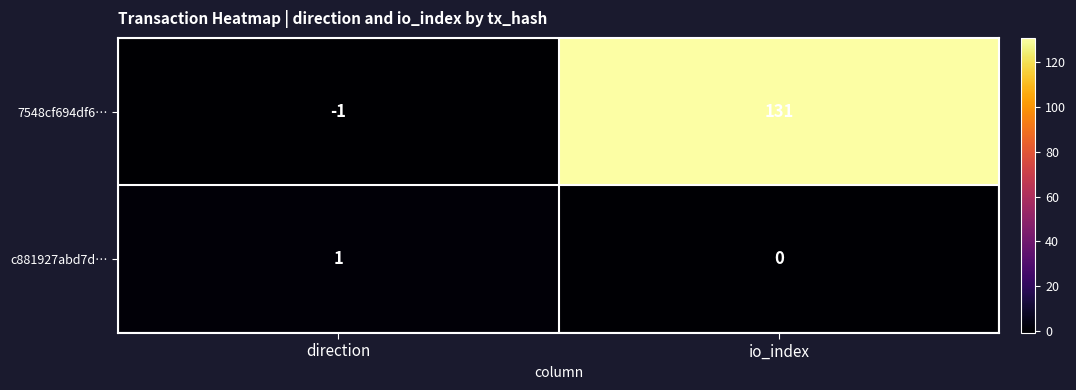

Rank the series at io_index from highest to lowest value.

7548cf694df6…, c881927abd7d…